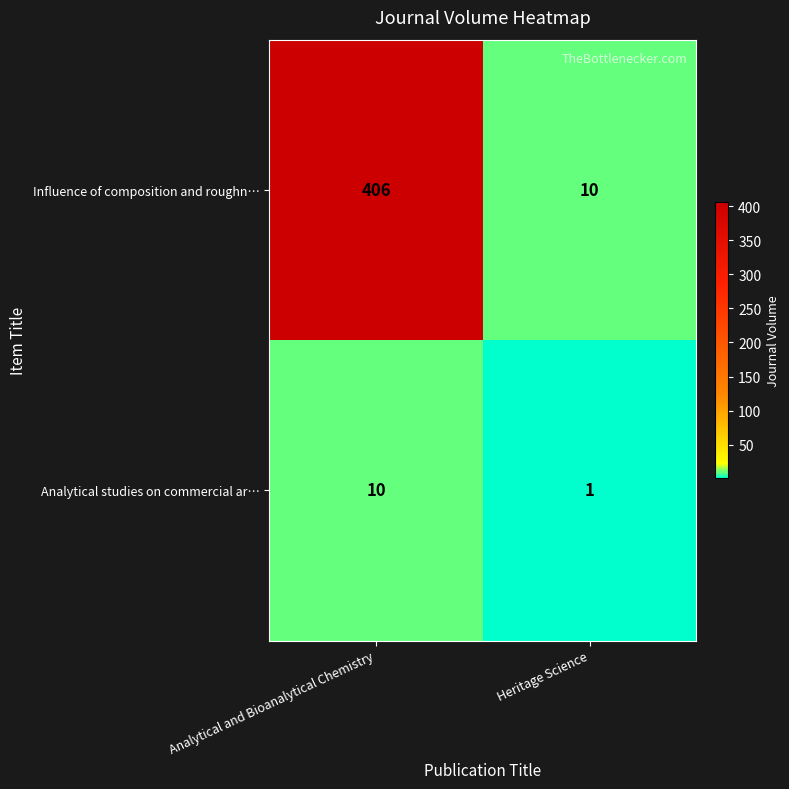

Reading right to left, transcribe all the data shown in this chart.

Influence of composition and roughn…: 10	406
Analytical studies on commercial ar…: 1	10